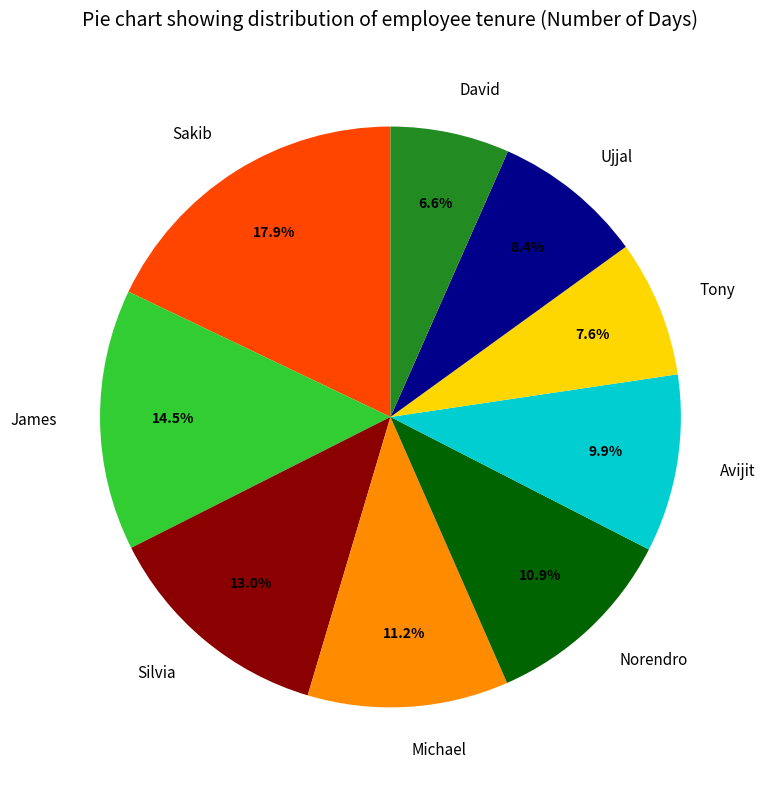

What is the largest slice in the pie chart?

Sakib